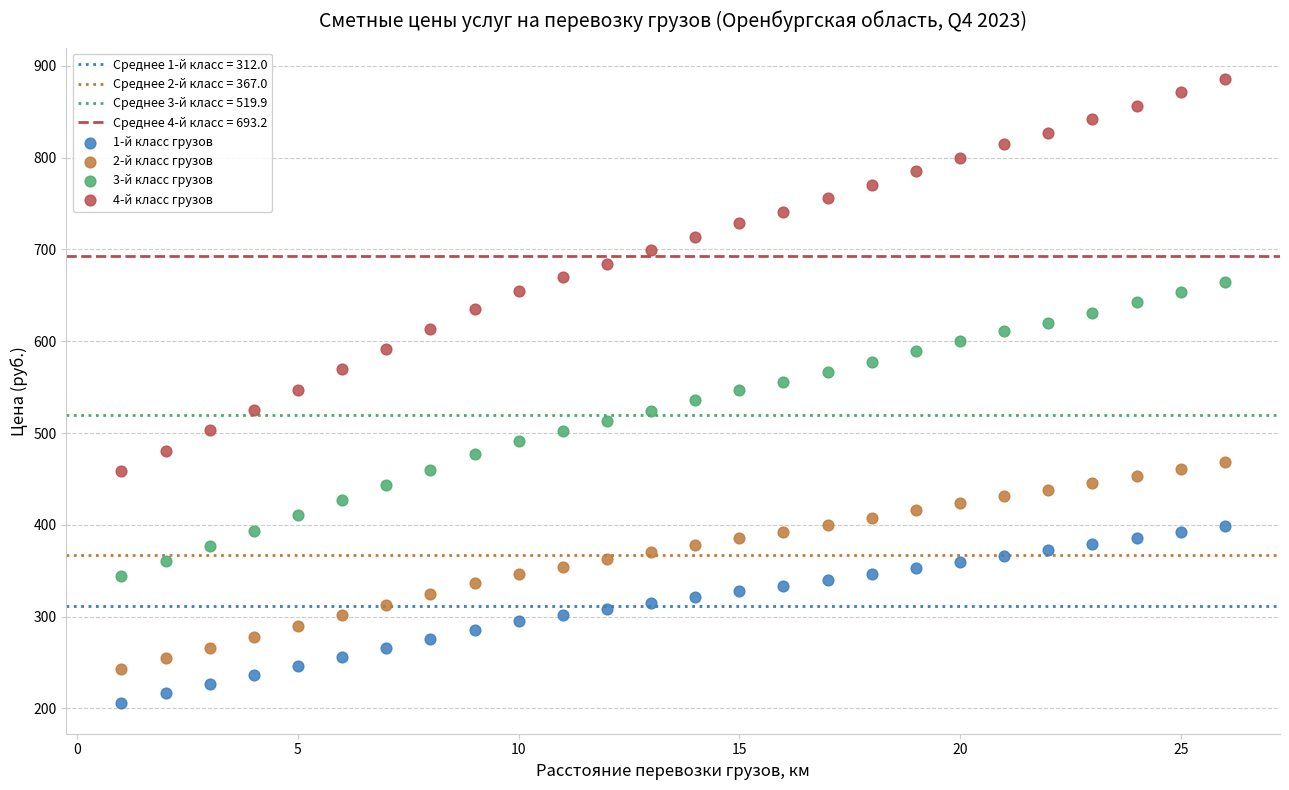

Which series has the widest spread of Y values?

4-й класс грузов